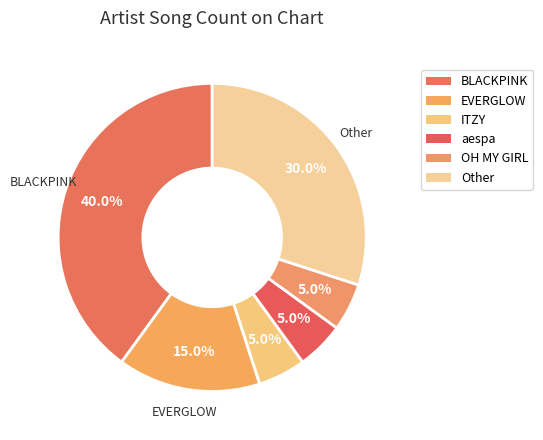

Combined, what portion of the pie is BLACKPINK and aespa?

45.0%